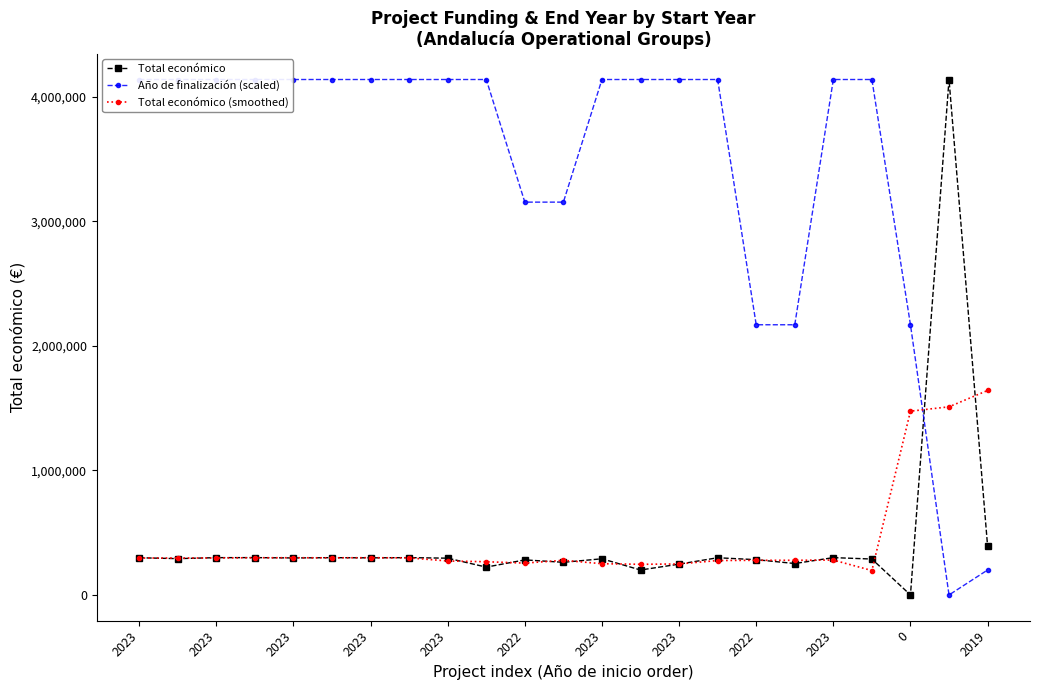

Is this an area chart (filled region under the line)?

No